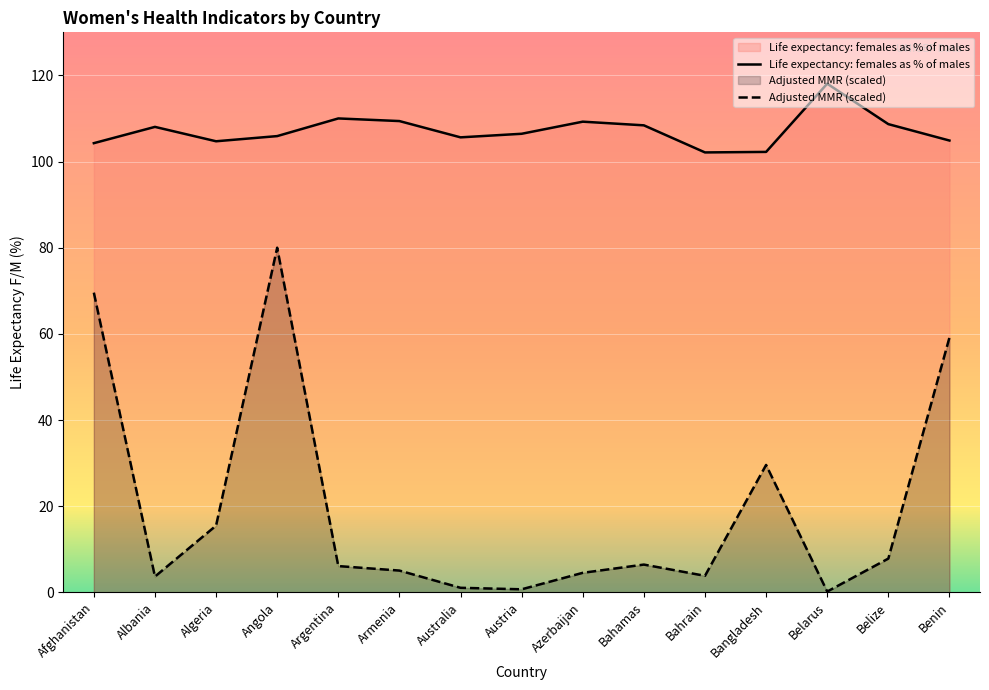

What is the approximate value of Life expectancy: females as % of males at Benin?

104.9